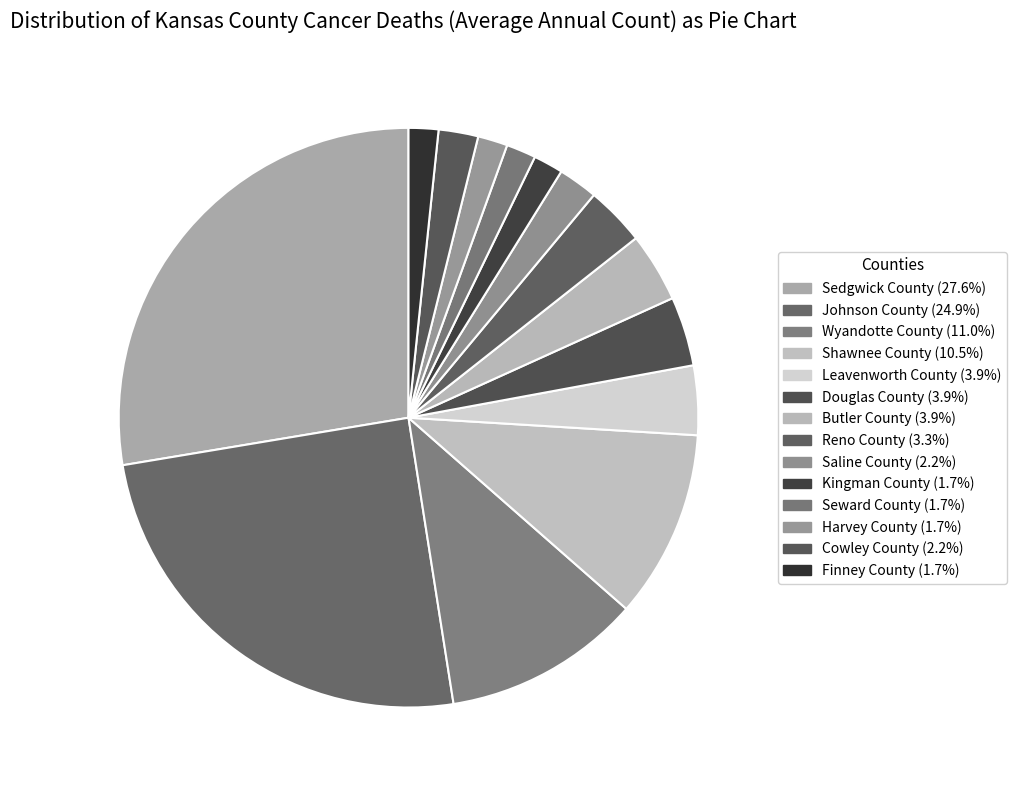

Which has a higher value, Wyandotte County or Saline County?

Wyandotte County